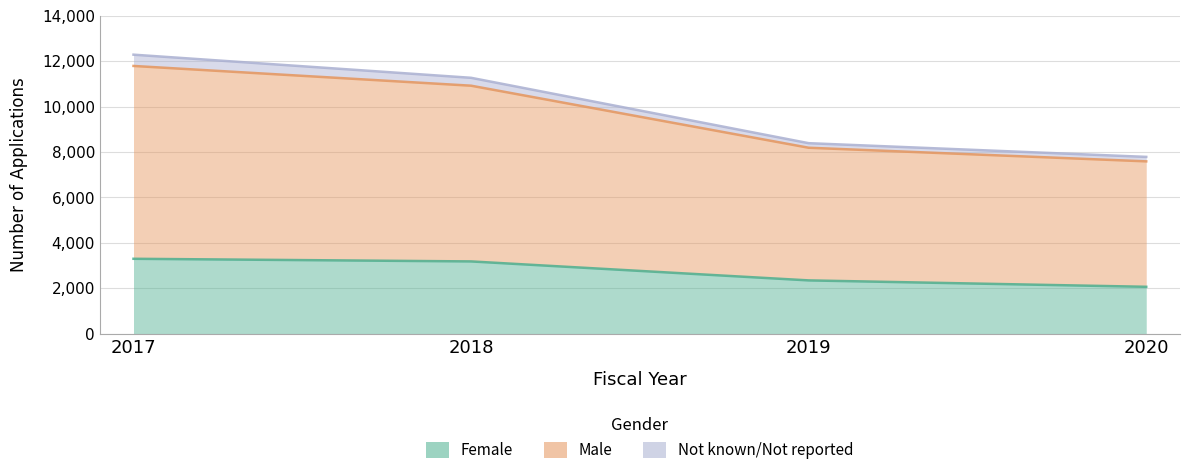

What is the difference between the highest and lowest values at 2018?

8089